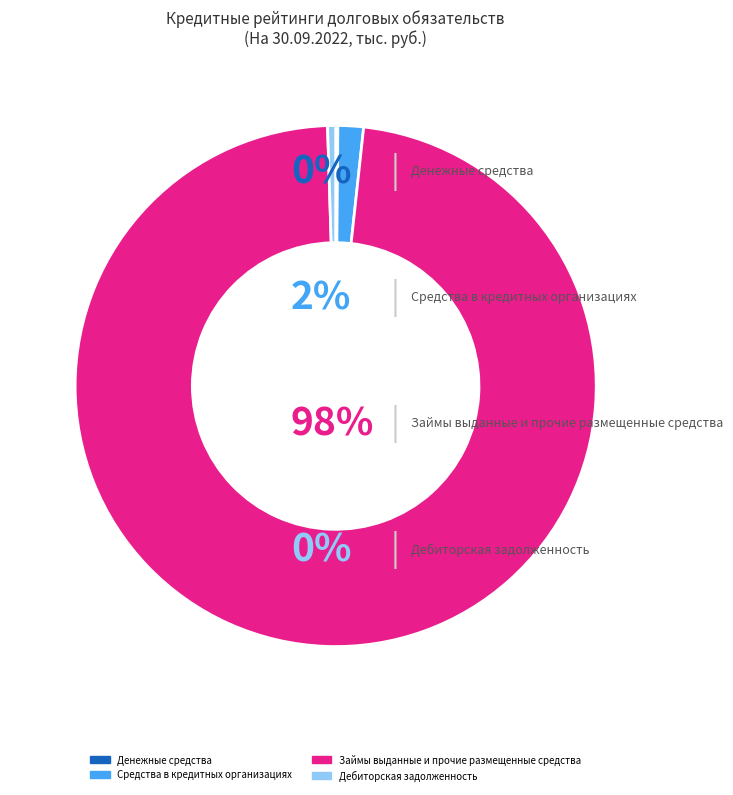

Which has a higher value, Средства в кредитных организациях or Займы выданные и прочие размещенные средства?

Займы выданные и прочие размещенные средства